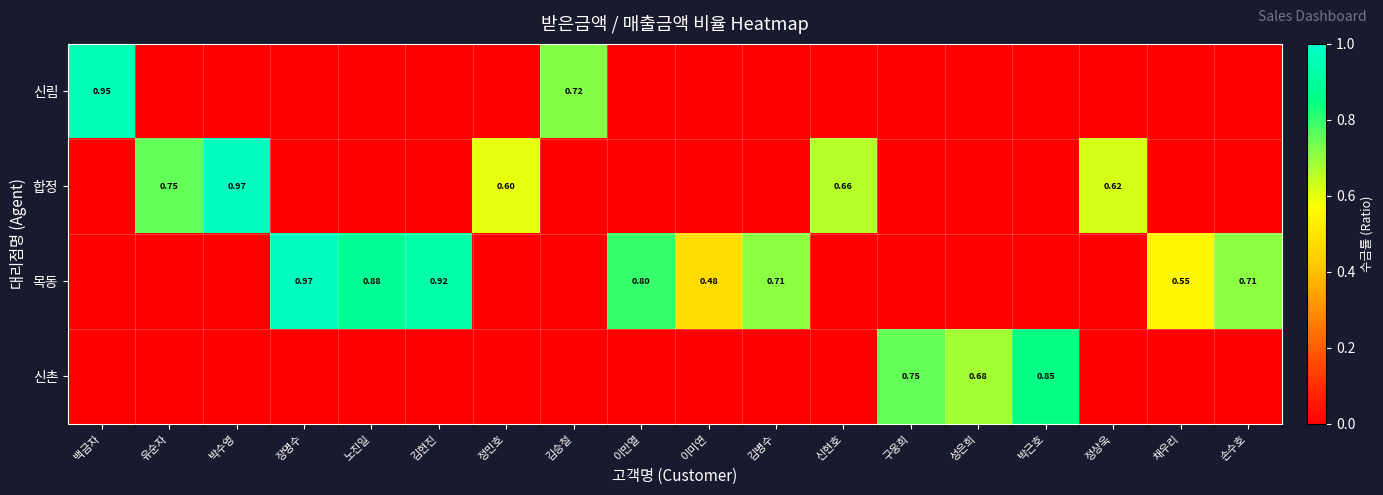

Which has a higher value, 박수영 or 김병수?

박수영